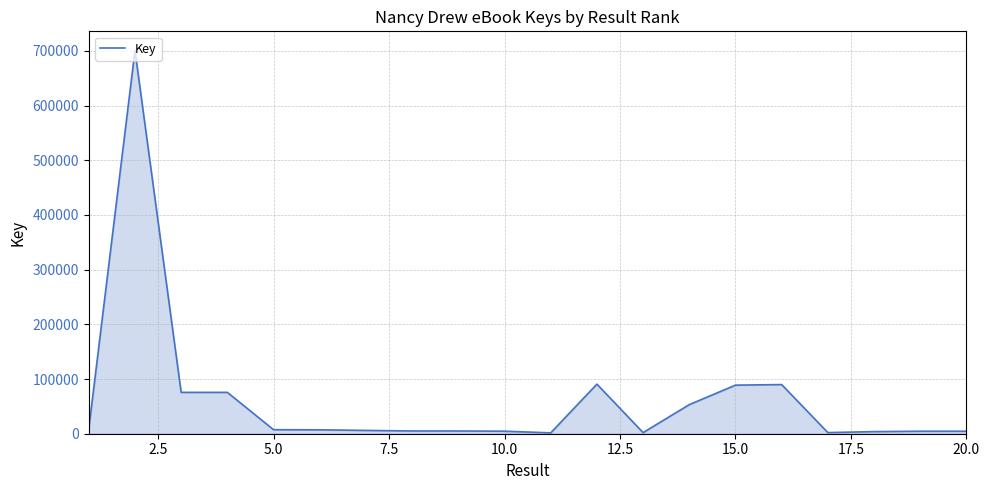

What is the greatest value displayed?

700698